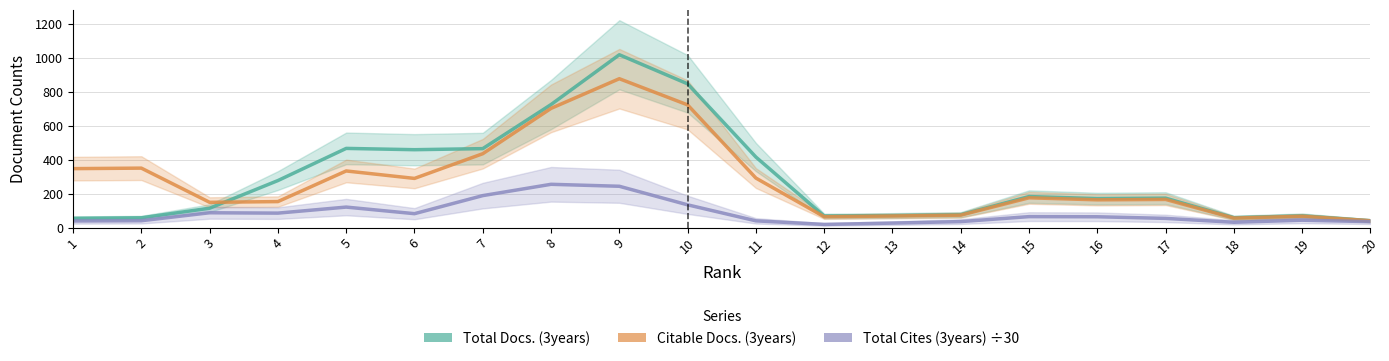

What is the spread (max minus min) of values at 11?

376.1